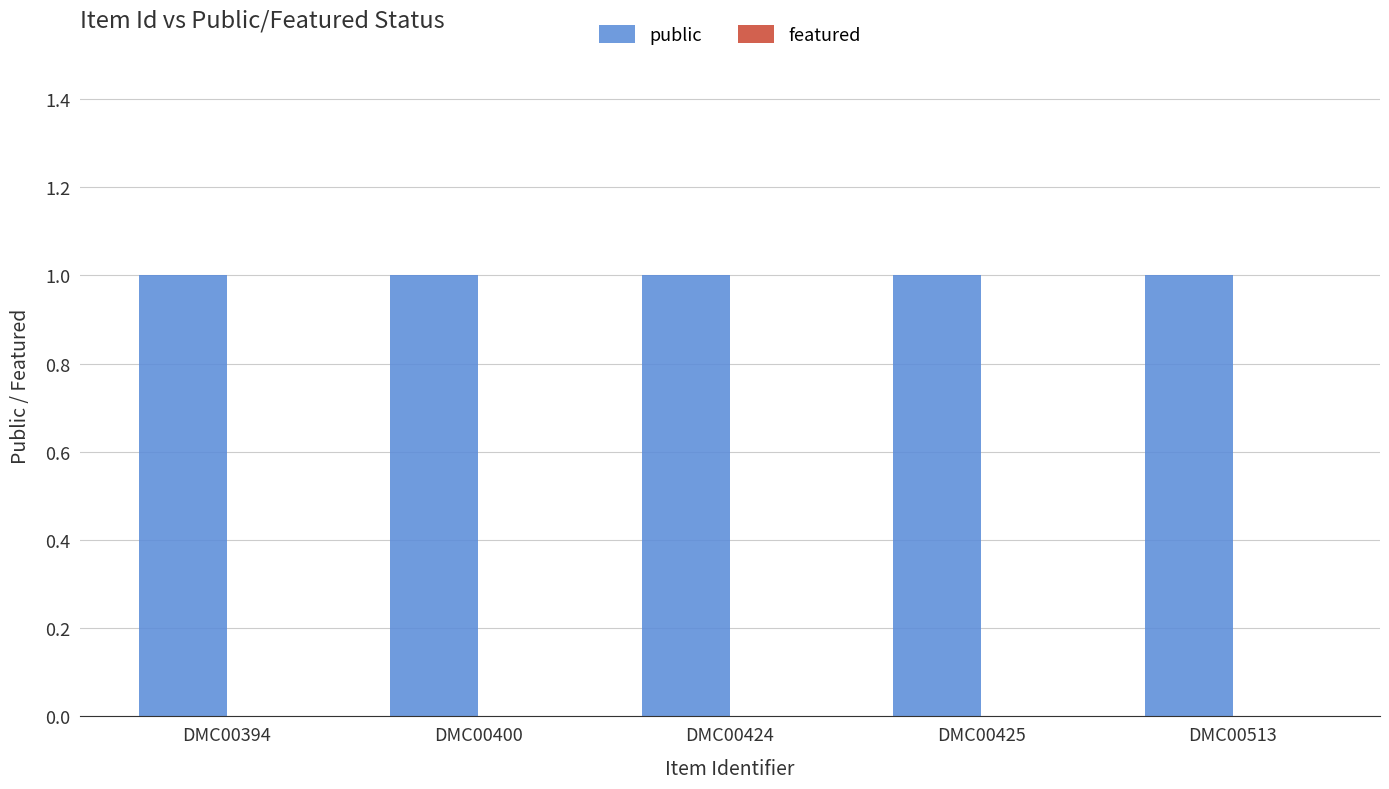

List the series in order of their overall mean, highest first.

public, featured